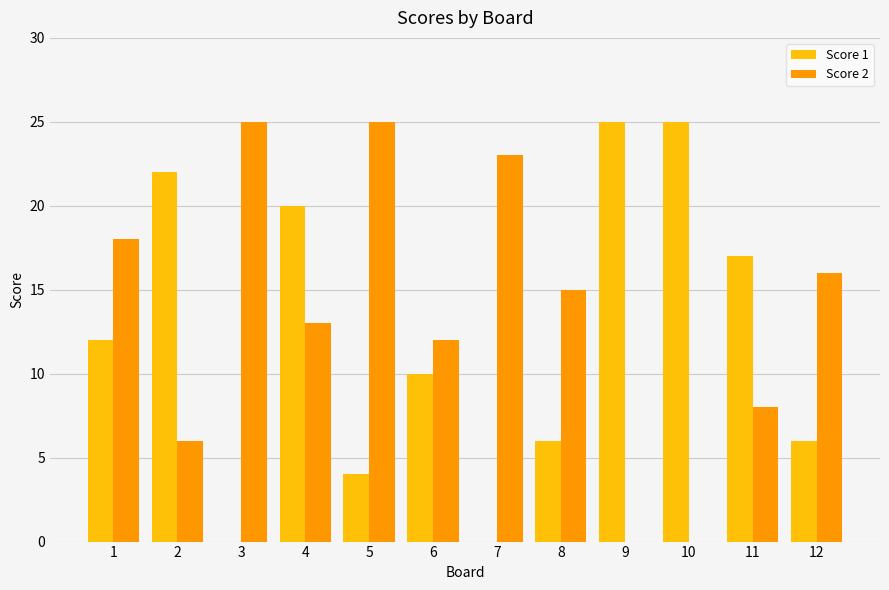

Between 3 and 6, which series saw the biggest shift?

Score 2